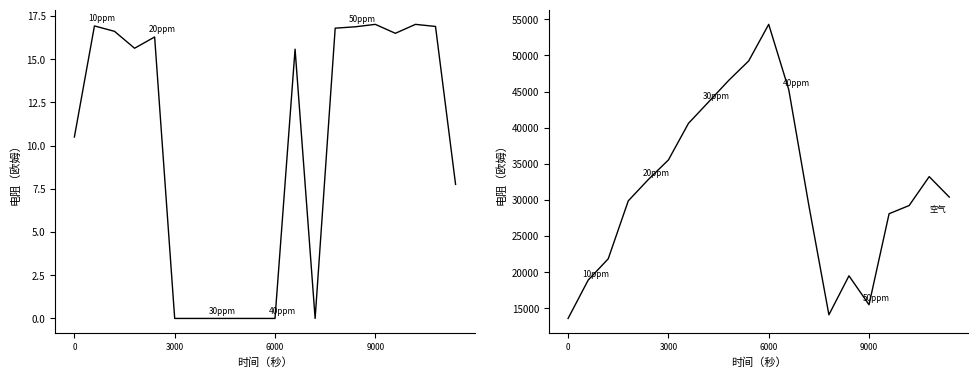

What is the difference between the highest and lowest values at 9000?

15483.0